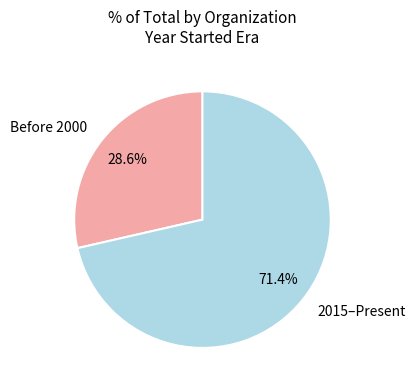

Combined, do Before 2000 and 2015–Present account for over 50%?

Yes